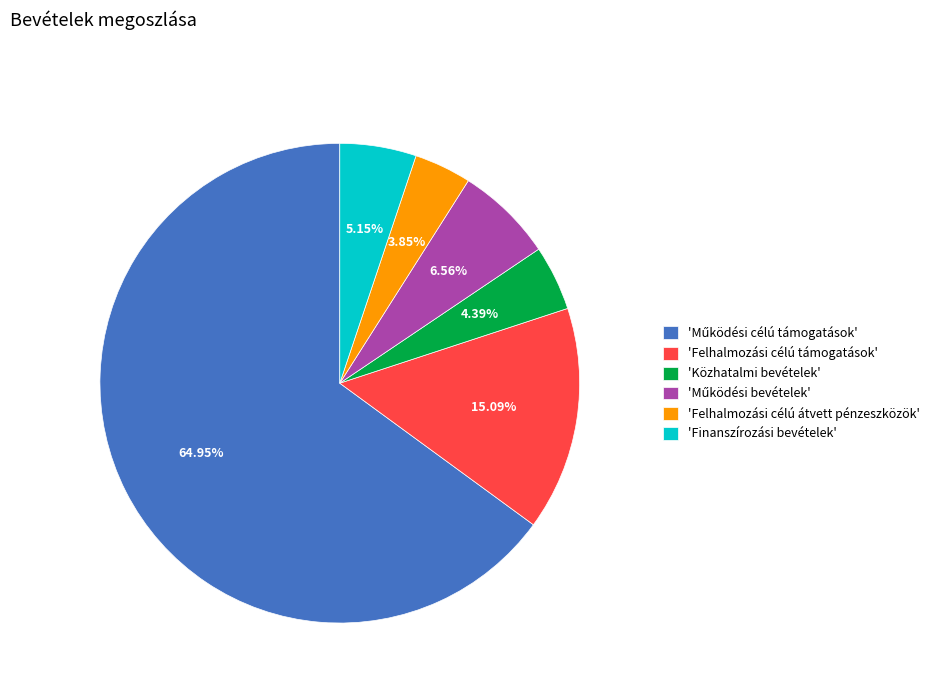

Which category has the smallest portion of the pie?

'Felhalmozási célú átvett pénzeszközök'